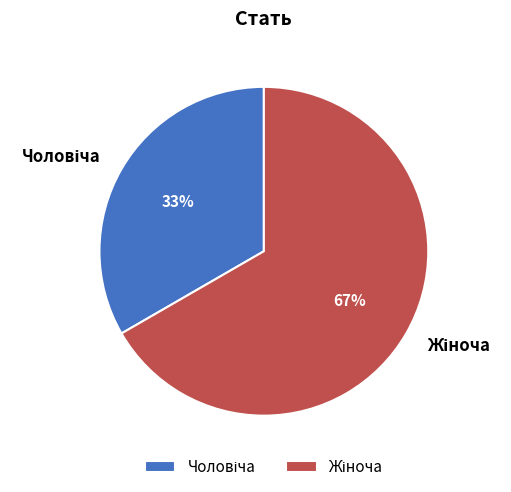

To the nearest percent, what is the average slice percentage?

50%